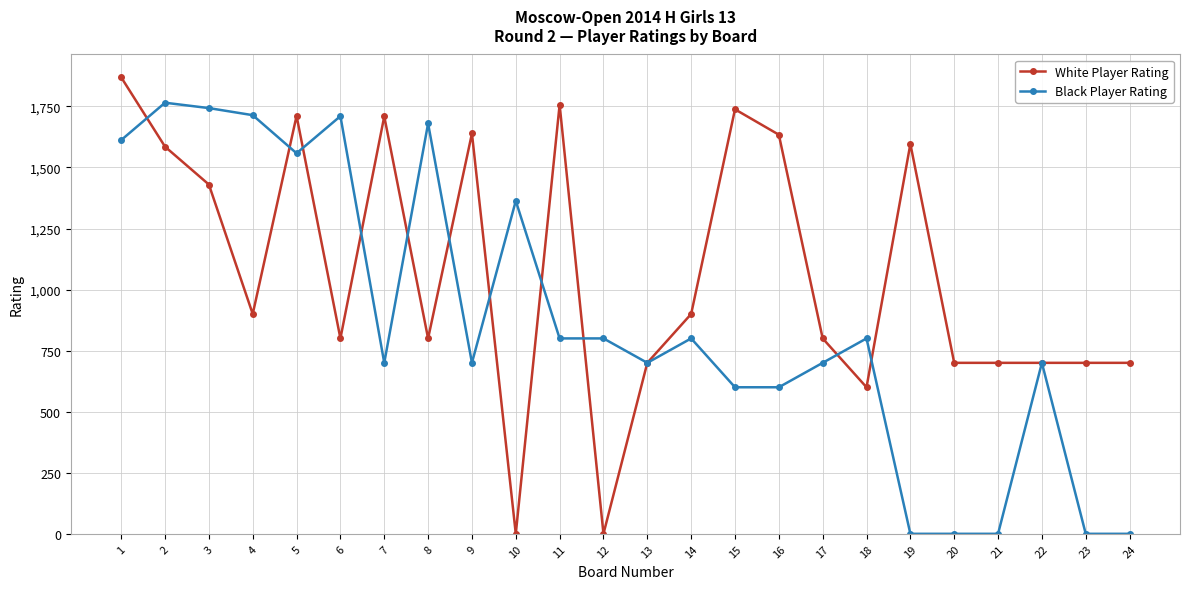

How many distinct data groups are displayed?

2